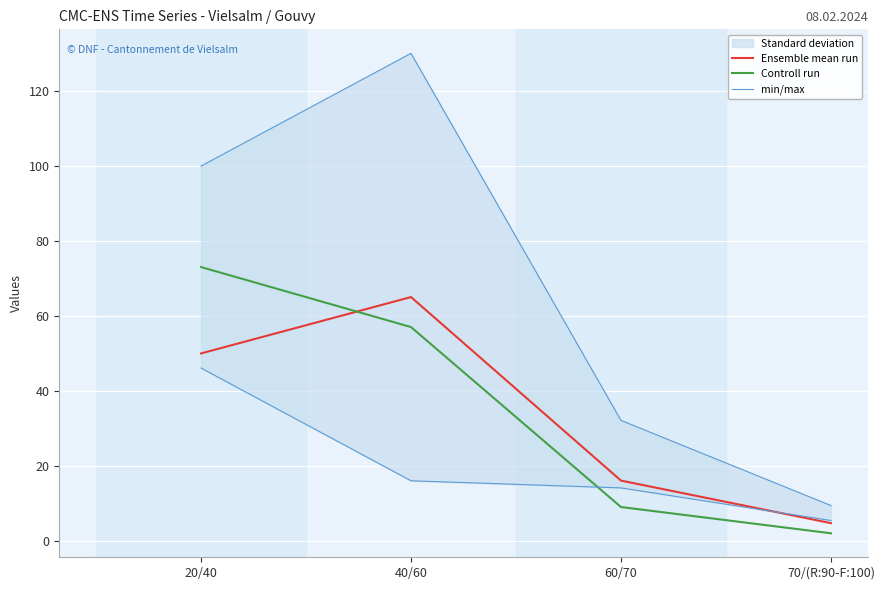

How many data points in Ensemble mean run are less than 49?

2